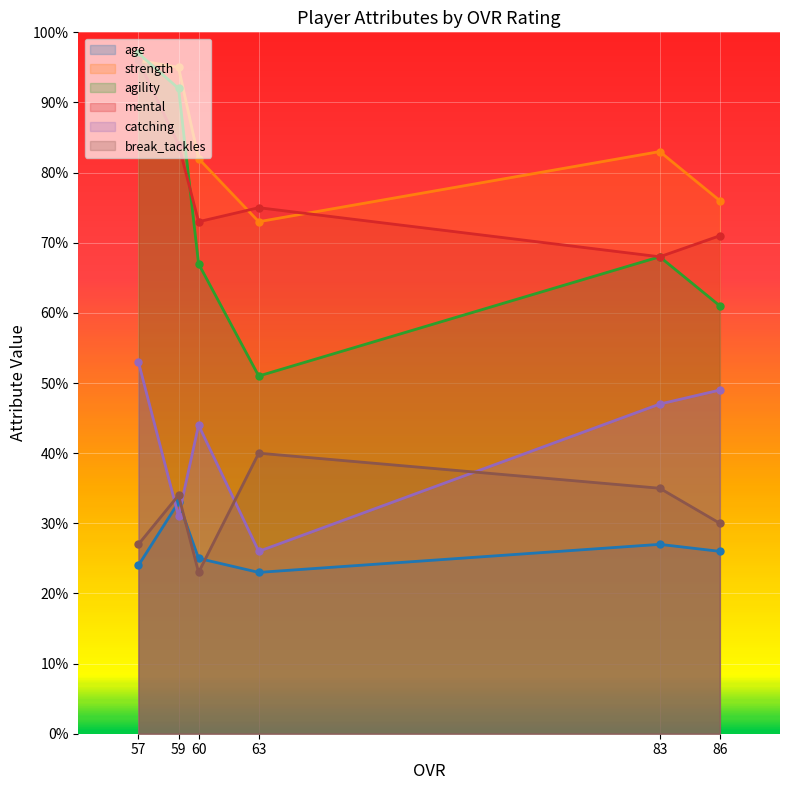

Is the value of mental at 86 greater than the value of age at 86?

Yes